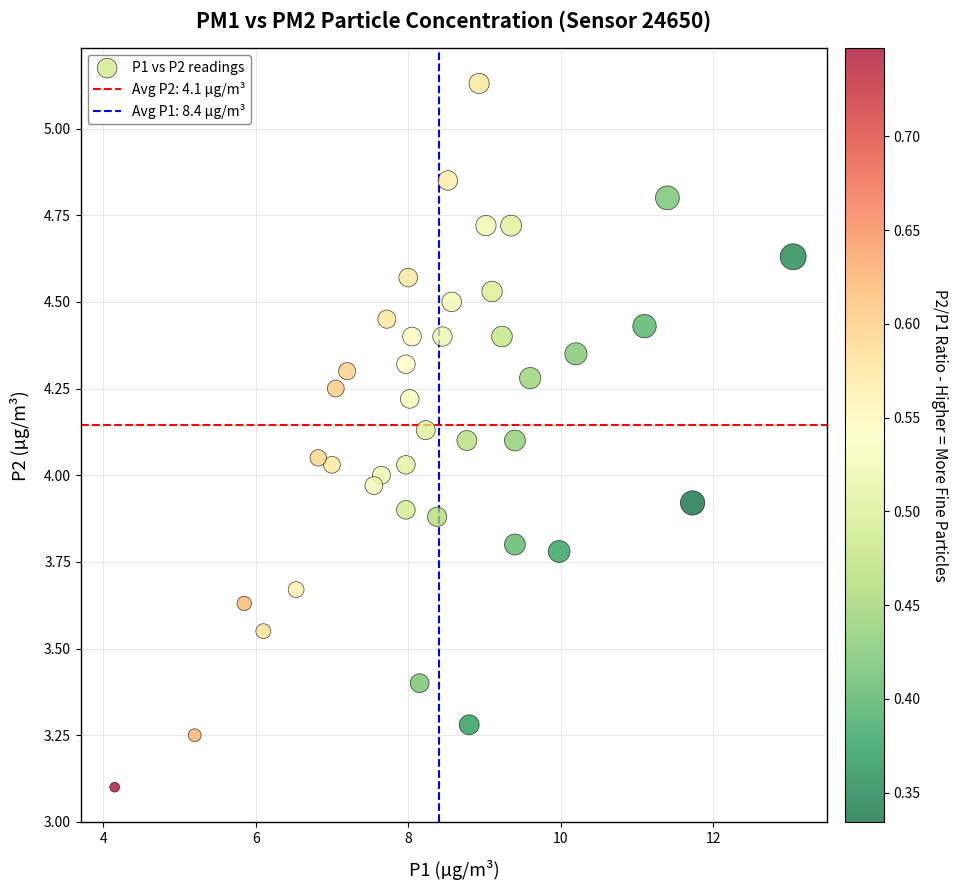

What is the range of X values (max minus min)?

8.9